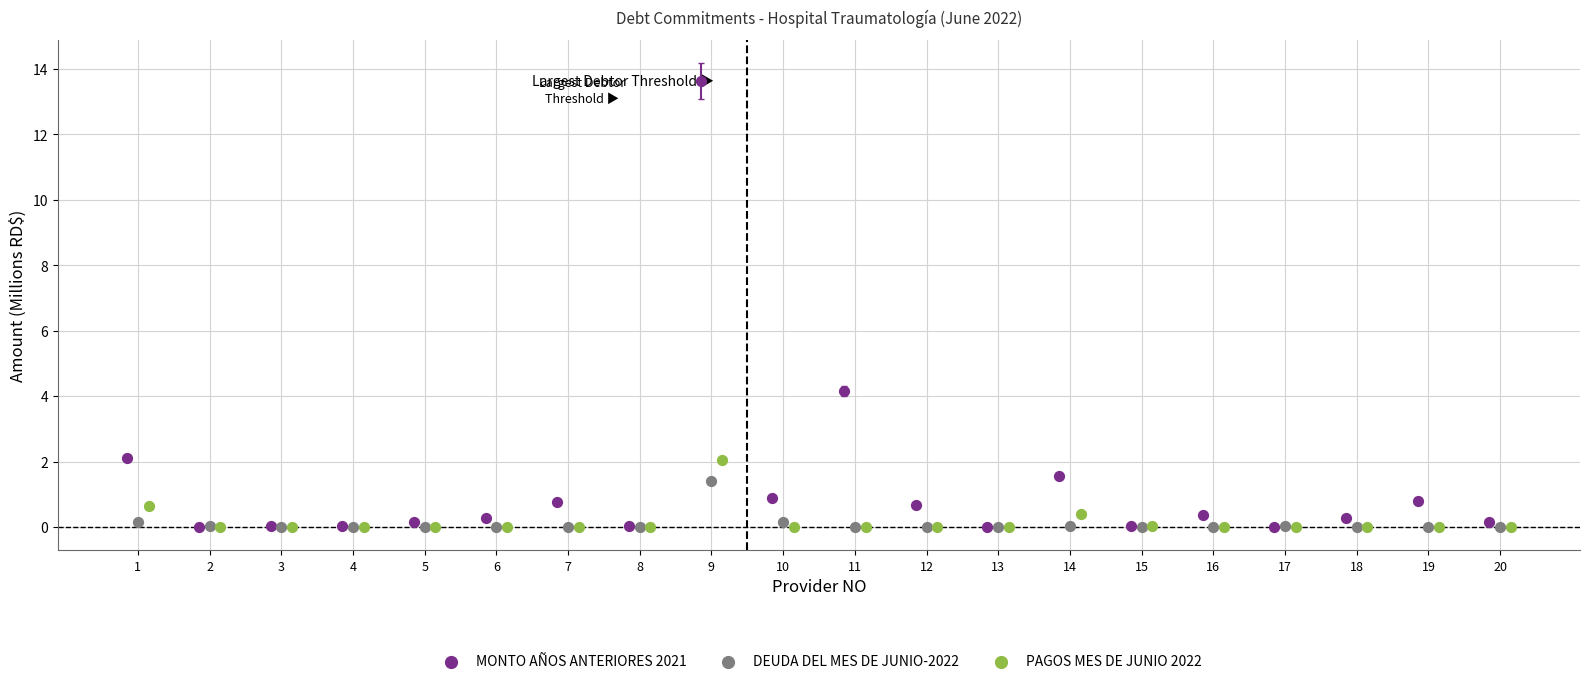

Which series contains the highest Y value?

MONTO AÑOS ANTERIORES 2021